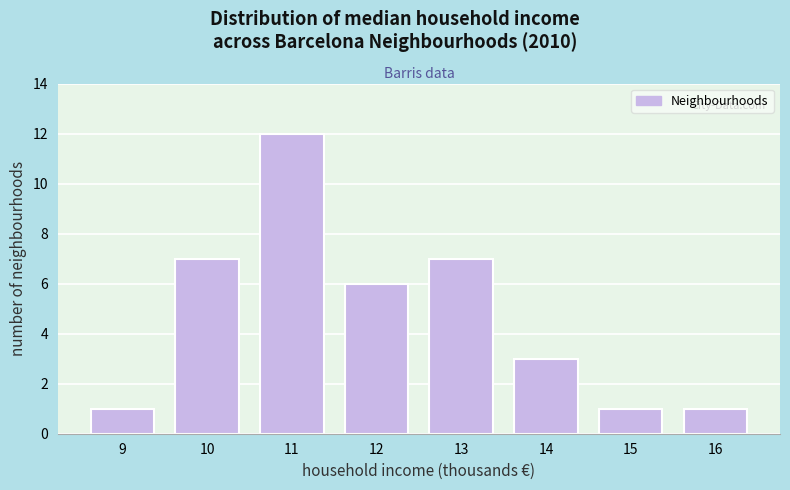

Reading left to right, list all the values displayed in this chart.

1	7	12	6	7	3	1	1